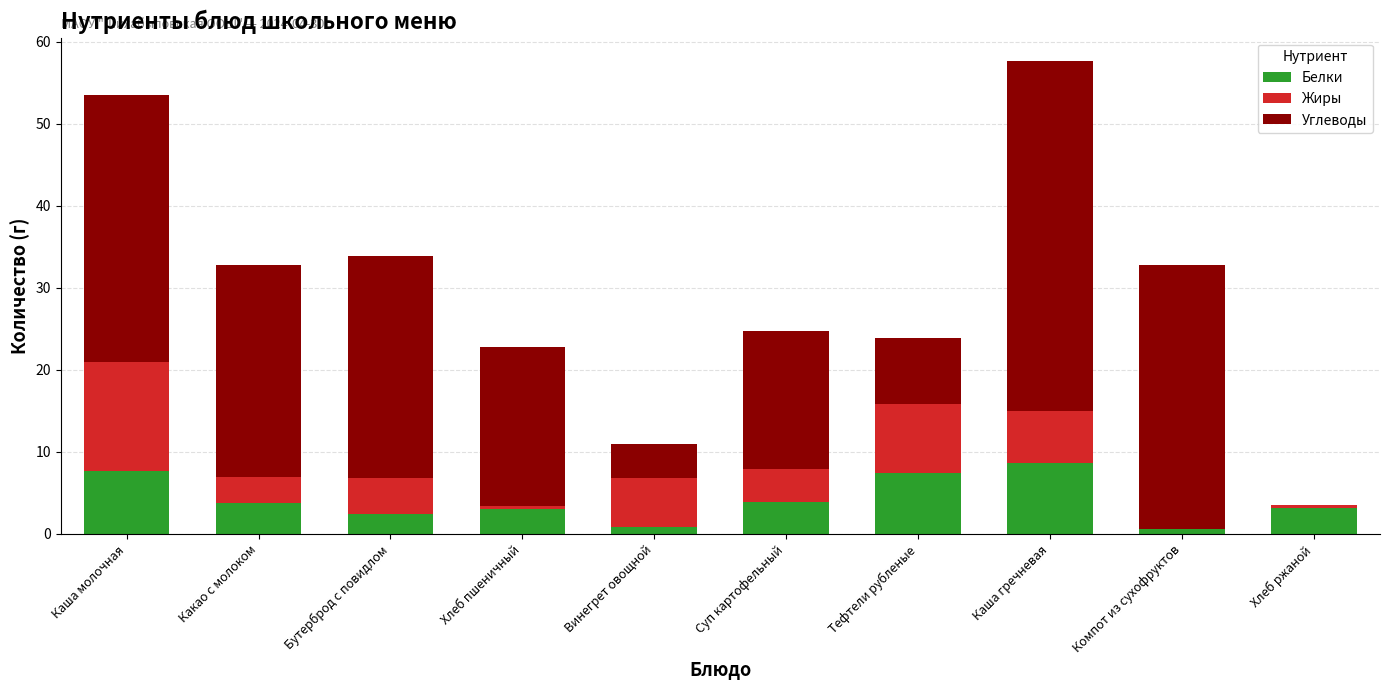

The value of Белки at Суп картофельный is 4.0. True or false?

True